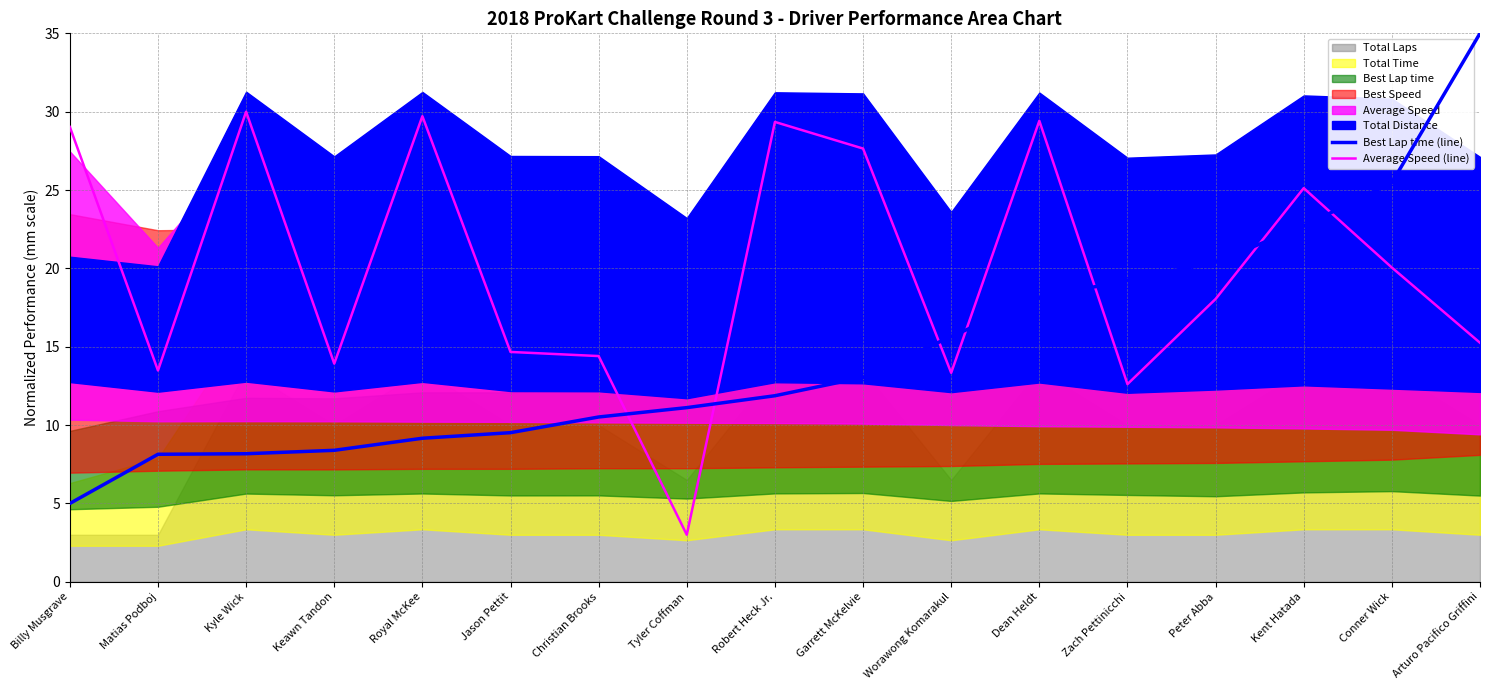

Where is the first local maximum for Average Speed (line)?

Kyle Wick